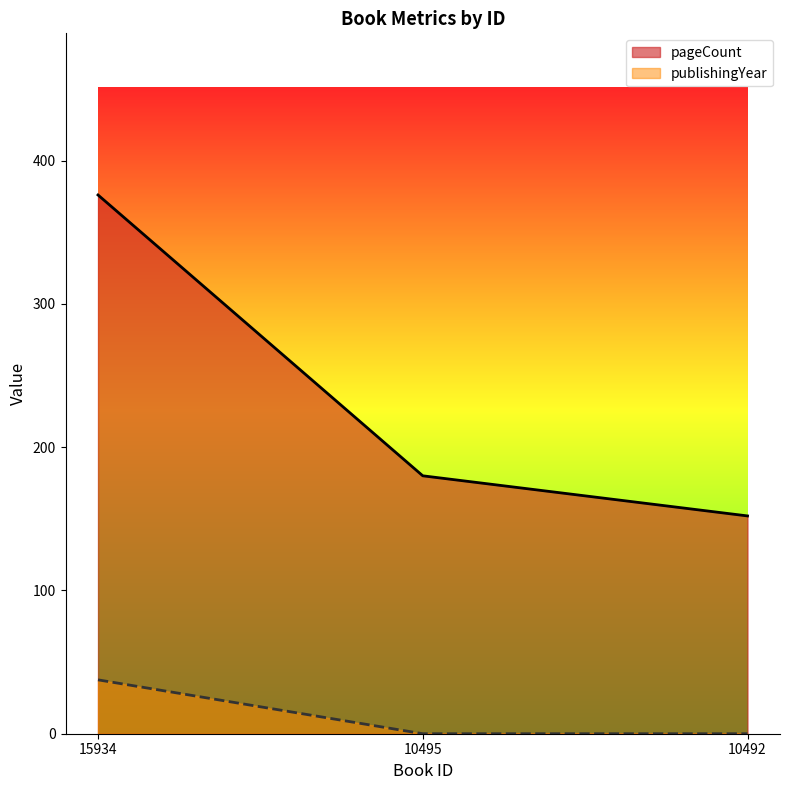

Between 15934 and 10492, which is larger?

15934